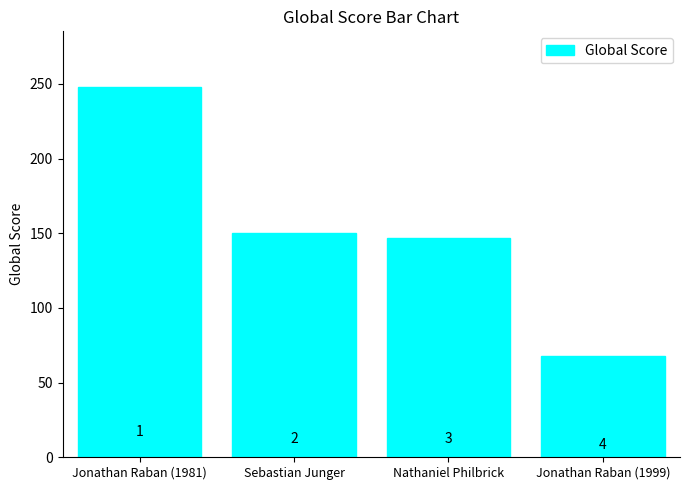

How many bars are there in total?

4